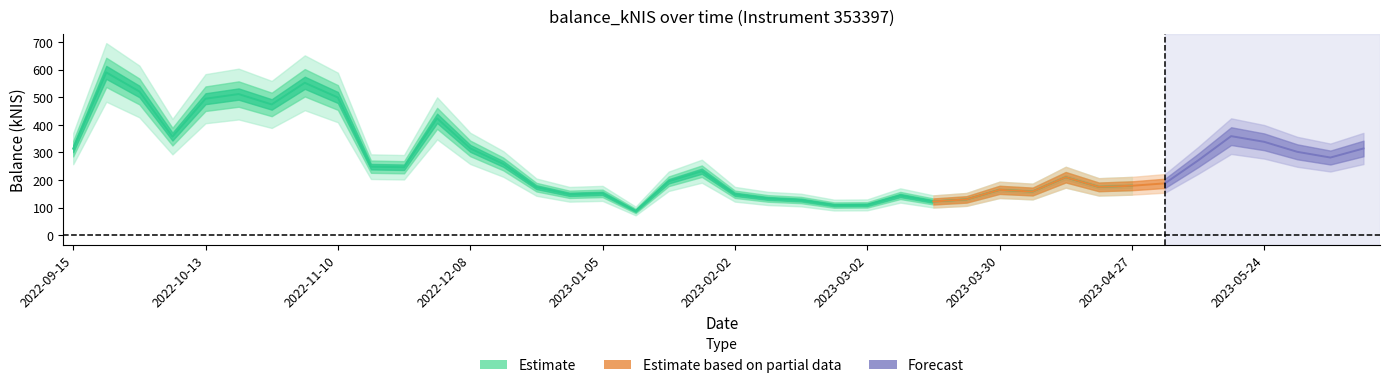

The value at 2023-02-16 is 127.4. True or false?

True